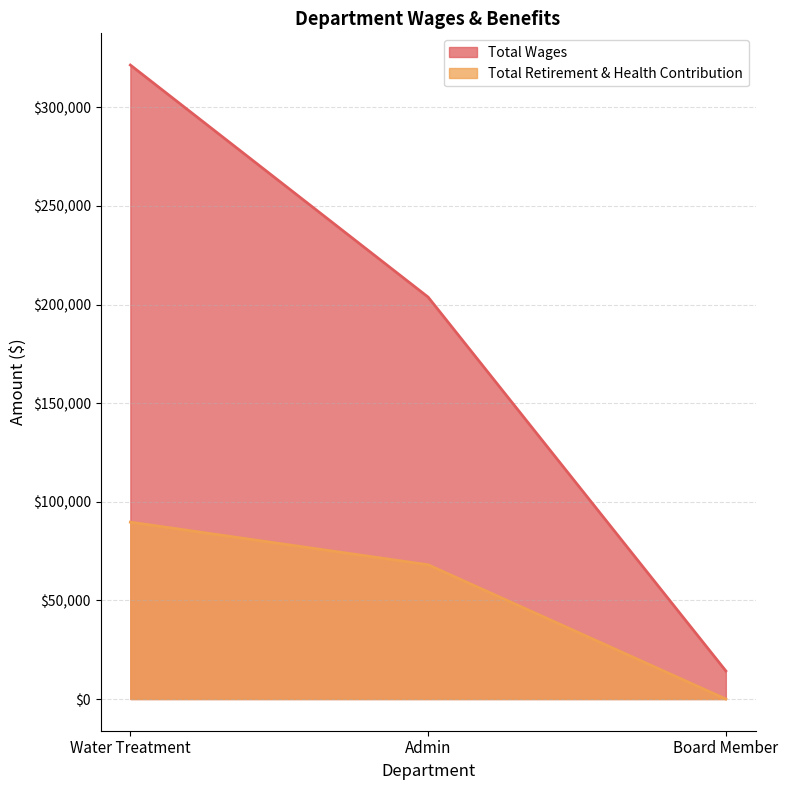

What is the label of the 2nd point from the right?

Admin